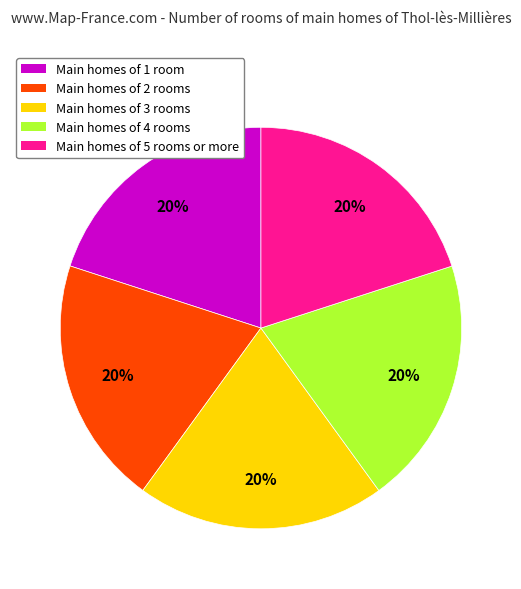

Does any single category account for the majority?

No